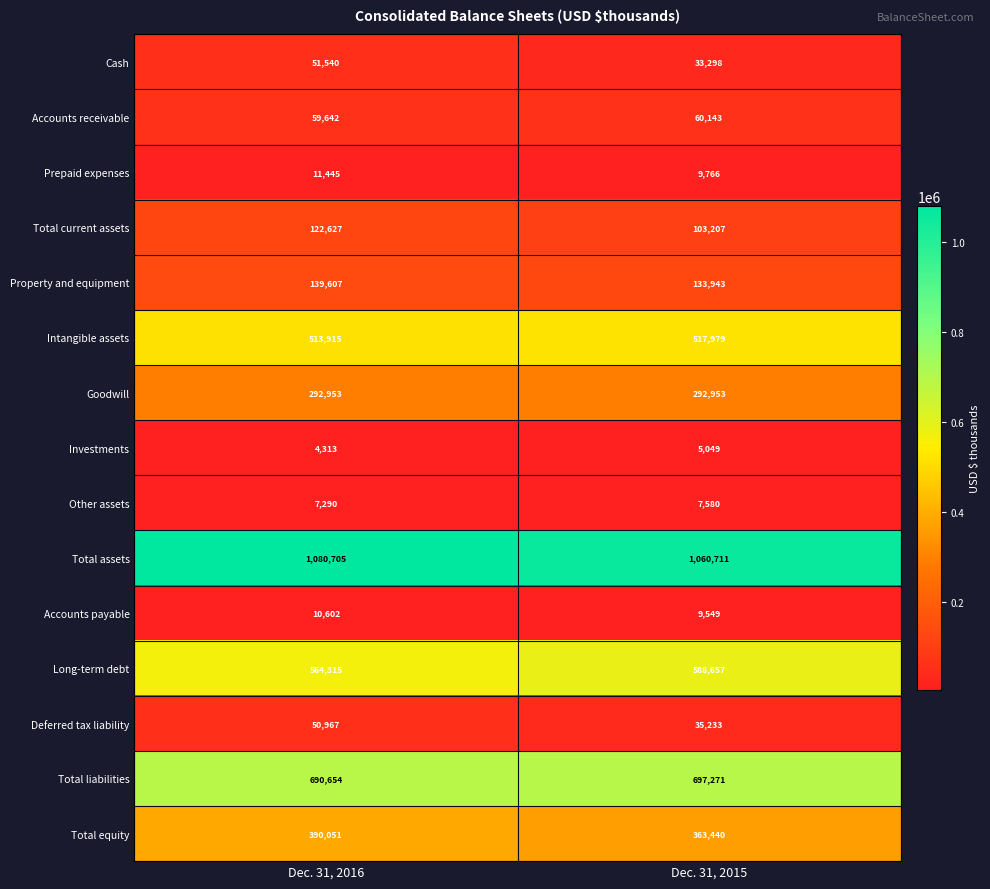

Reading left to right, extract all data points from this chart.

Cash: 51540	33298
Accounts receivable: 59642	60143
Prepaid expenses: 11445	9766
Total current assets: 122627	103207
Property and equipment: 139607	133943
Intangible assets: 513915	517979
Goodwill: 292953	292953
Investments: 4313	5049
Other assets: 7290	7580
Total assets: 1080705	1060711
Accounts payable: 10602	9549
Long-term debt: 564315	588657
Deferred tax liability: 50967	35233
Total liabilities: 690654	697271
Total equity: 390051	363440